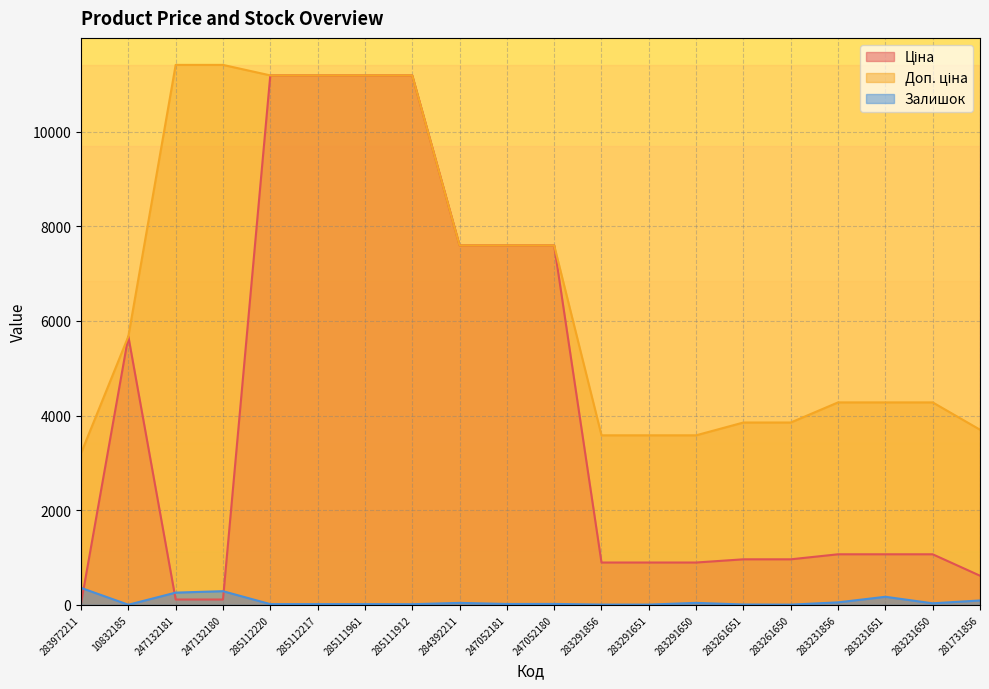

What position from the right is 247132180?

17